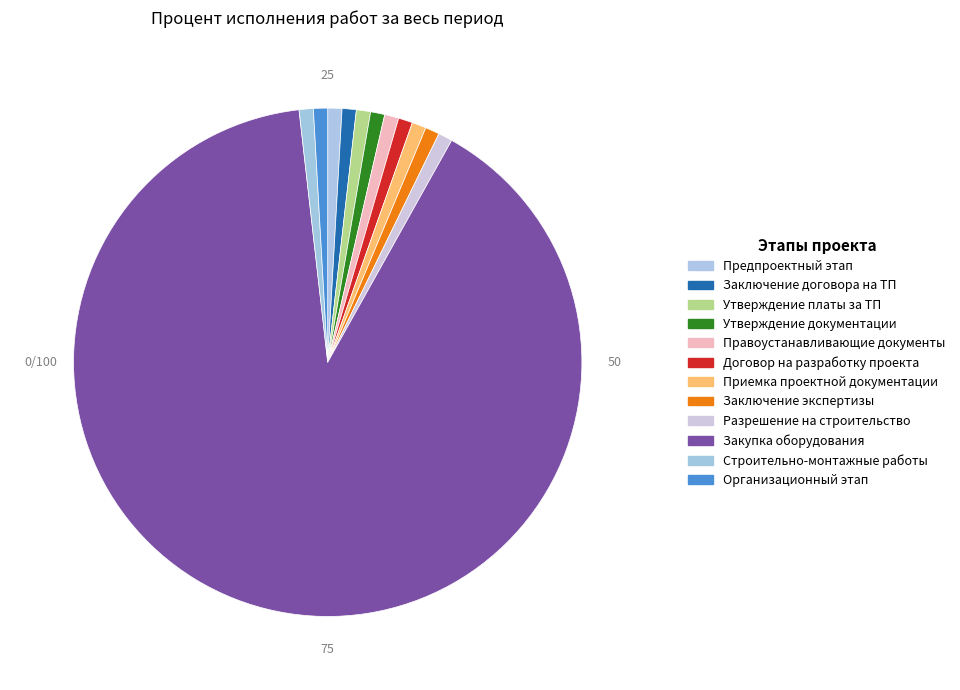

To the nearest percent, what is the average slice percentage?

8%